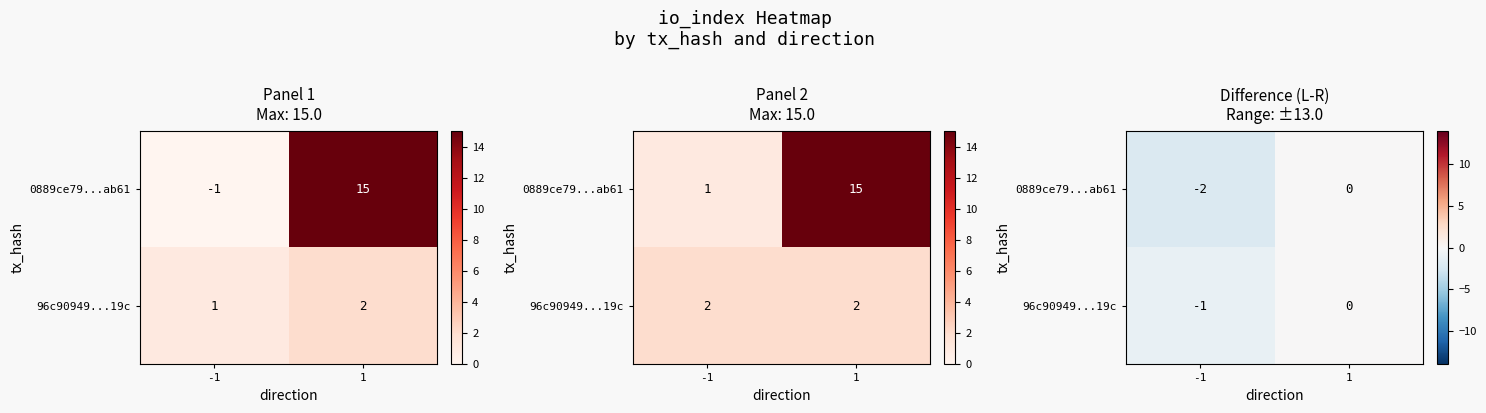

What value does the 96c90949...19c series have at -1?

-1